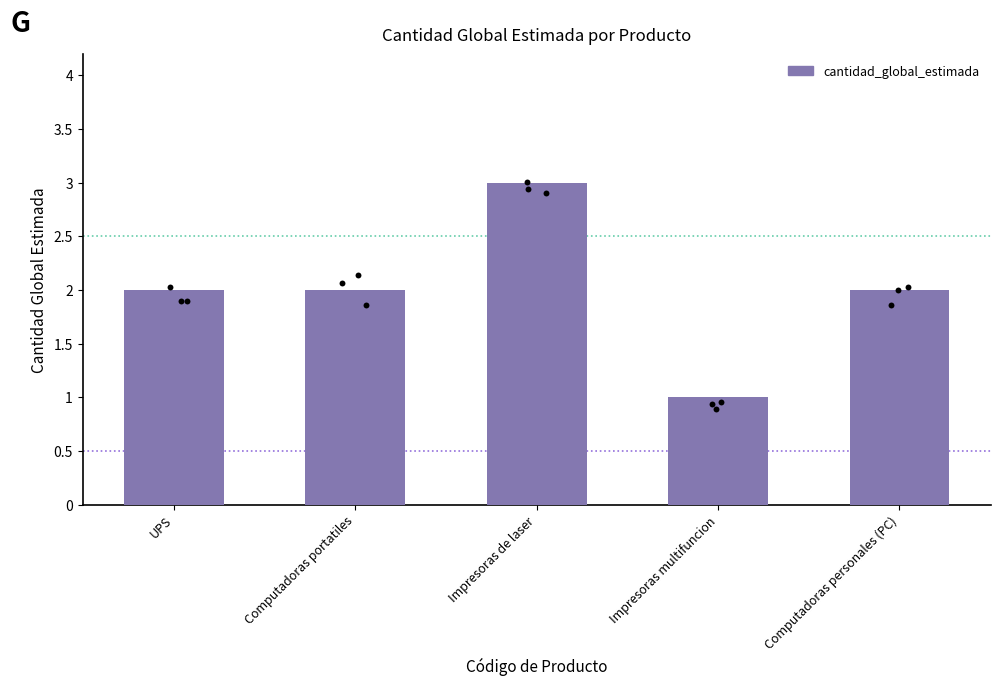

What is the change in value from Impresoras de laser to Impresoras multifuncion?

-2